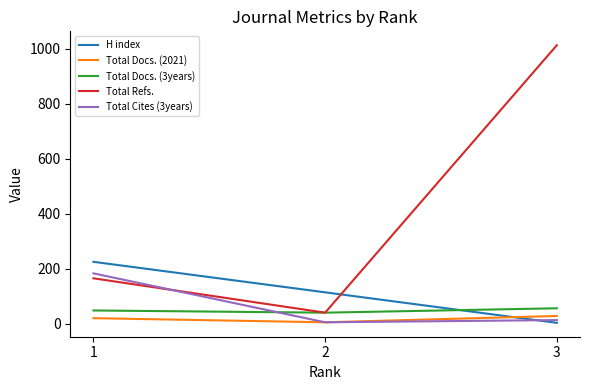

Rank the series by their maximum value, from highest to lowest.

Total Refs., H index, Total Cites (3years), Total Docs. (3years), Total Docs. (2021)